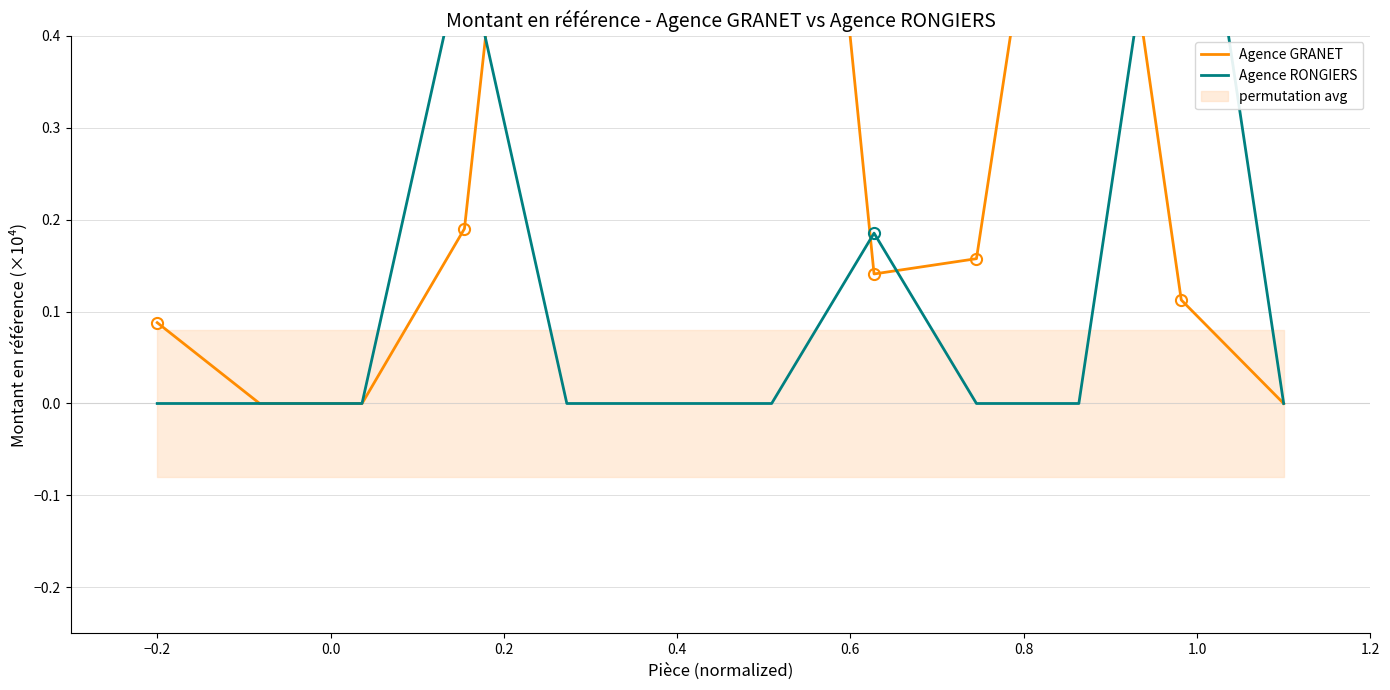

How many lines are shown in the chart?

2